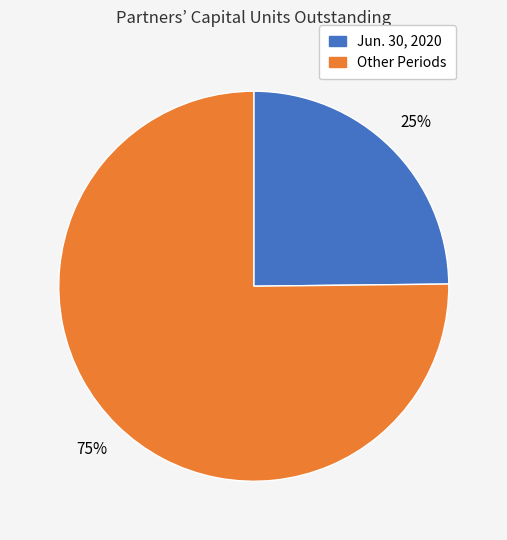

To the nearest percent, what is the difference between the largest and smallest slice percentages?

50%